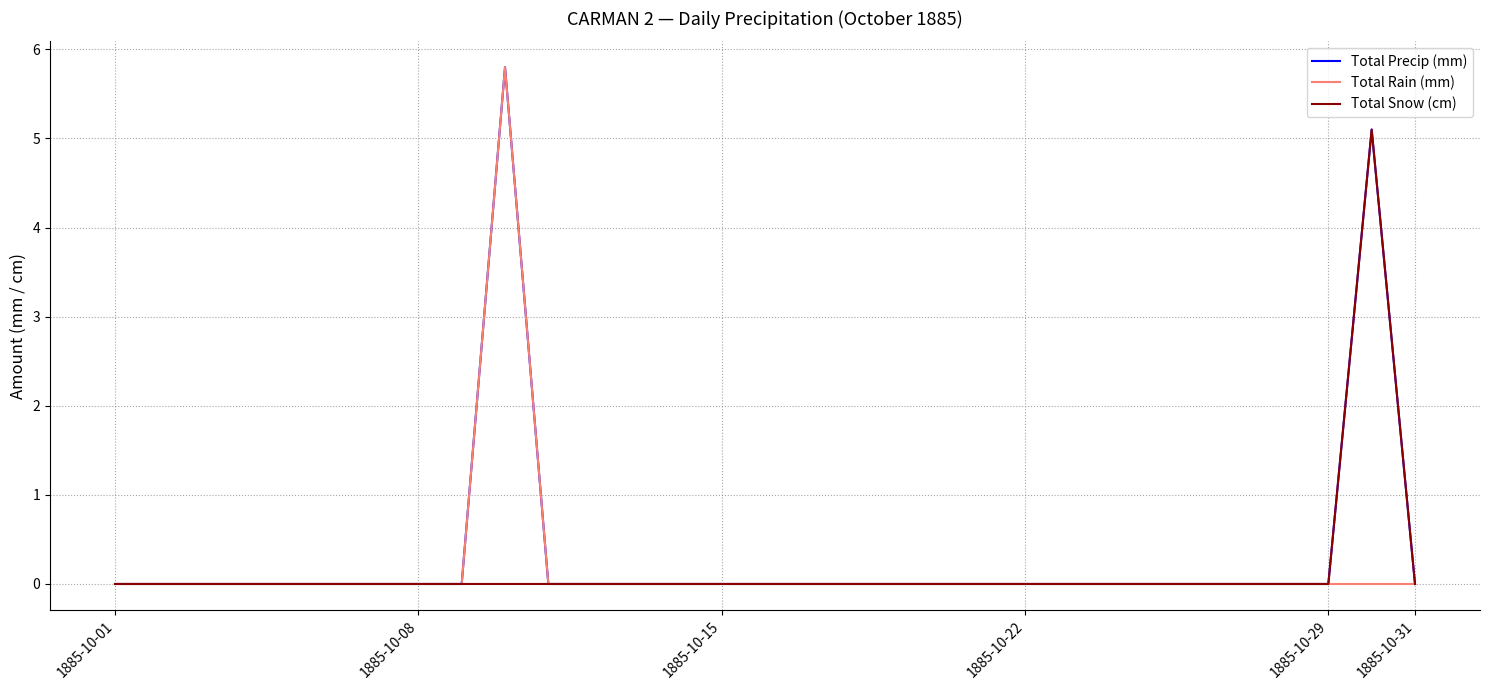

What is the maximum value shown in the chart?

5.8